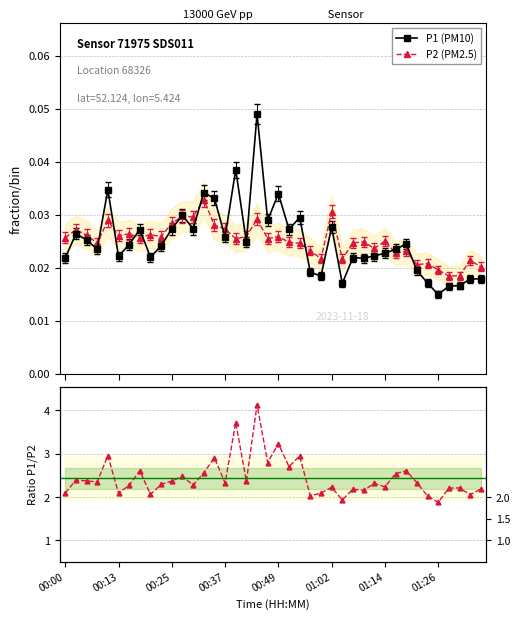

True or false: P2 (PM2.5) has more than 2 points higher than both neighbors.

True